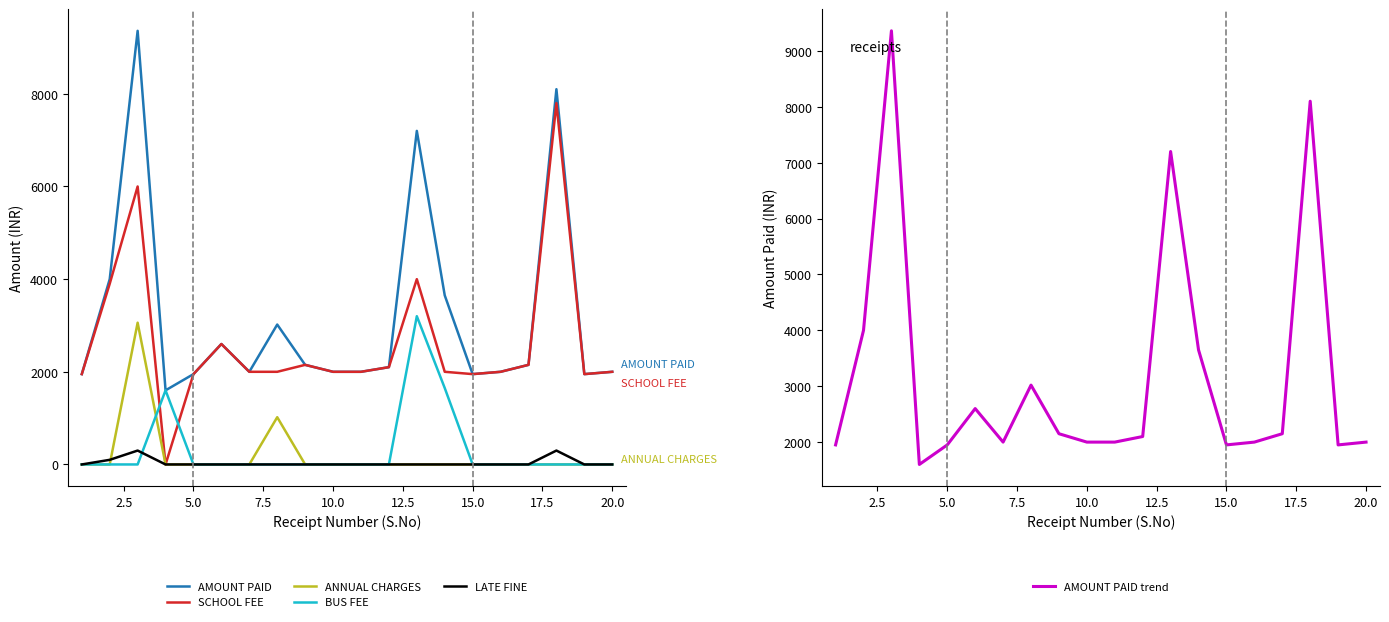

True or false: BUS FEE and AMOUNT PAID trend cross at least once.

False